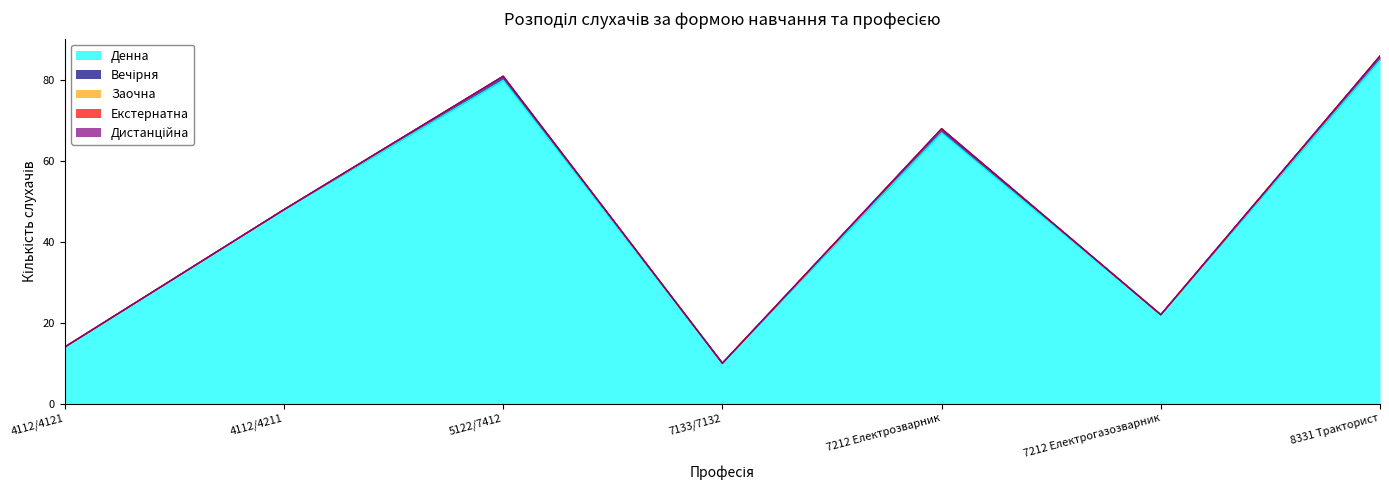

True or false: Дистанційна has more than 0 points higher than both neighbors.

False